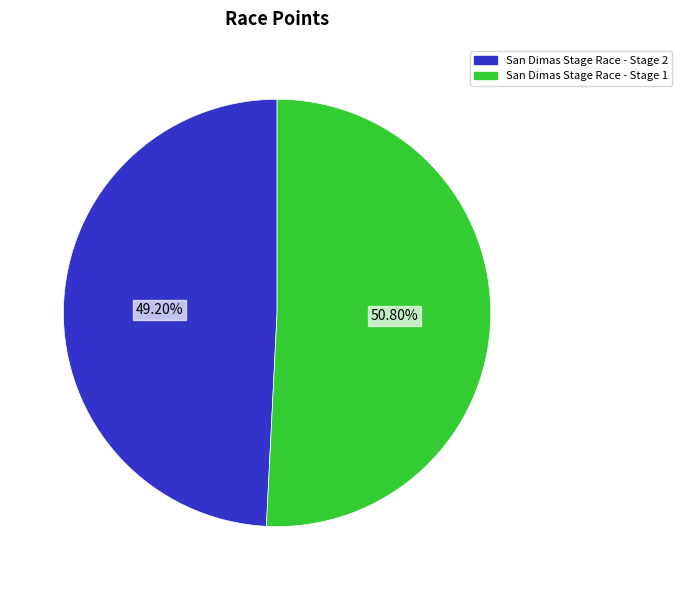

Which category accounts for the majority?

San Dimas Stage Race - Stage 1